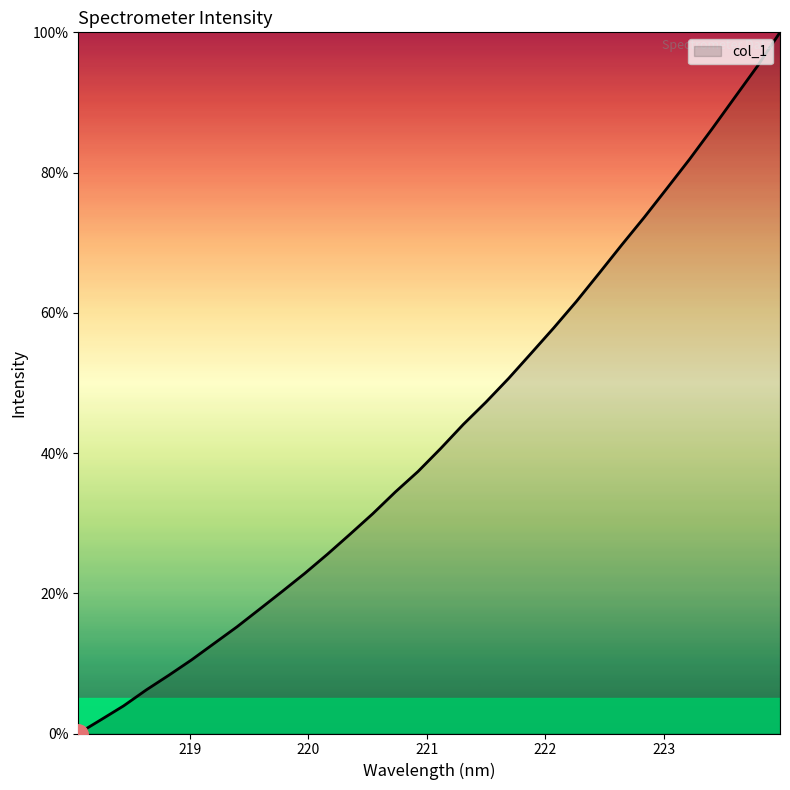

What is the greatest value displayed?

100.0